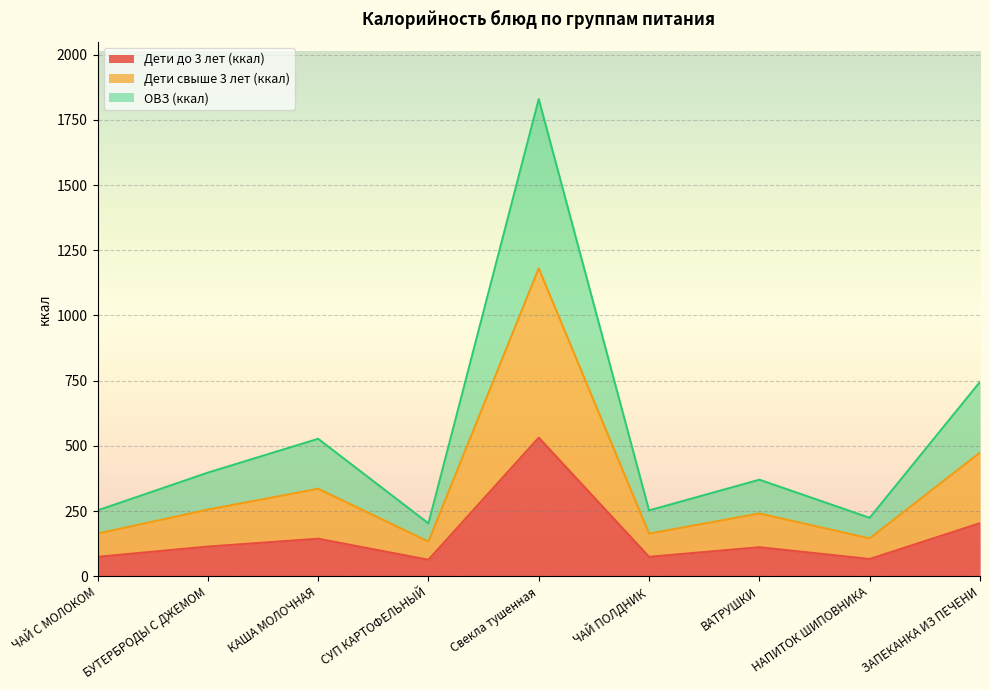

At which category does ОВЗ (ккал) reach its first local valley?

СУП КАРТОФЕЛЬНЫЙ